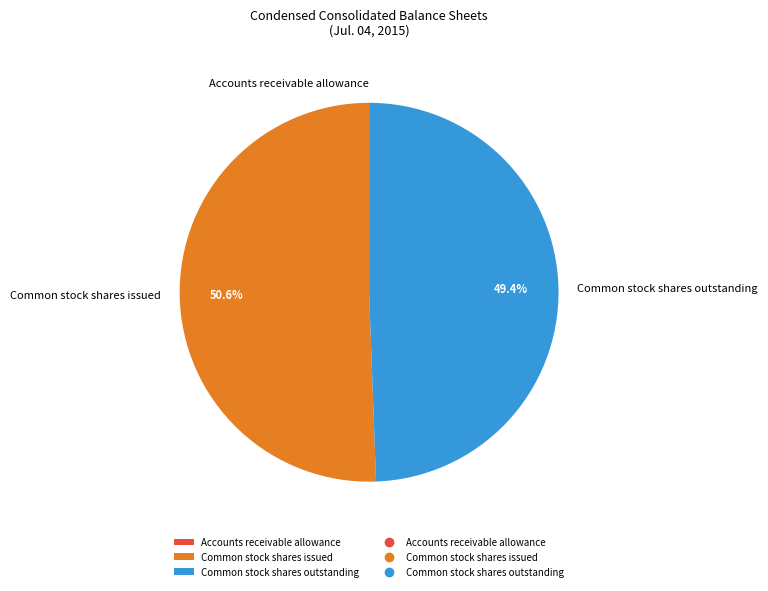

Which category has the biggest portion of the pie?

Common stock shares issued